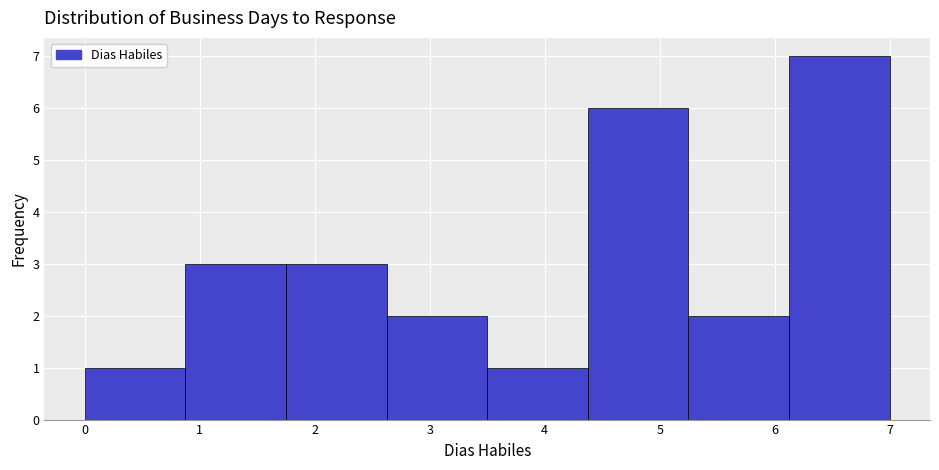

Reading left to right, transcribe this chart: for each bar, give the range it covers on the x-axis and its height. Neither the bar edges nor the heights are printed on the chart, so give them approximately, as read against the axes.

0.0 to 0.9: 1
0.9 to 1.8: 3
1.8 to 2.6: 3
2.6 to 3.5: 2
3.5 to 4.4: 1
4.4 to 5.3: 6
5.3 to 6.1: 2
6.1 to 7.0: 7